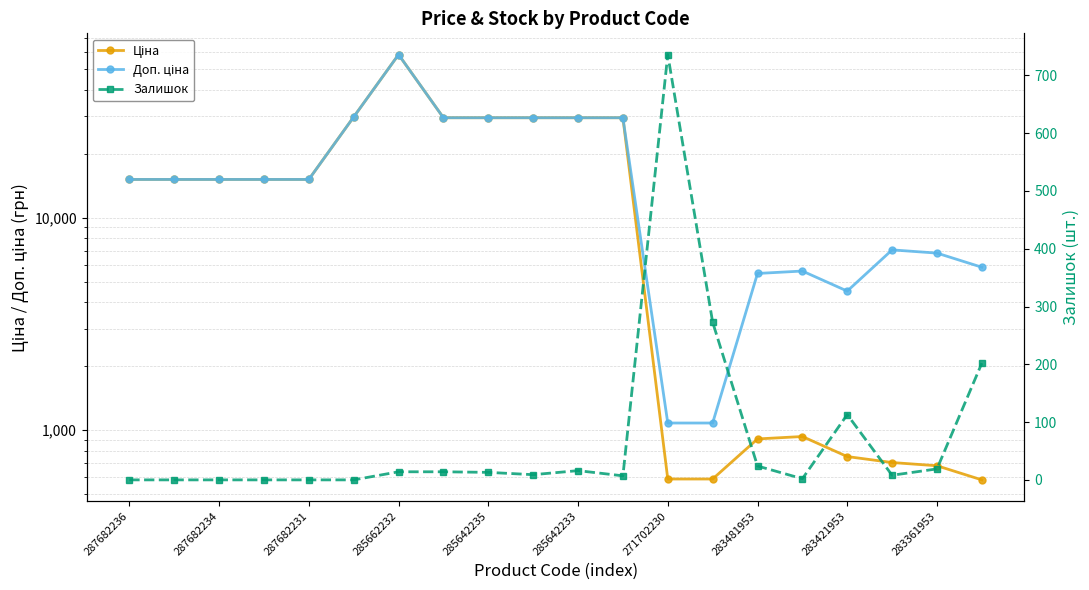

What is the greatest value displayed?

58426.5